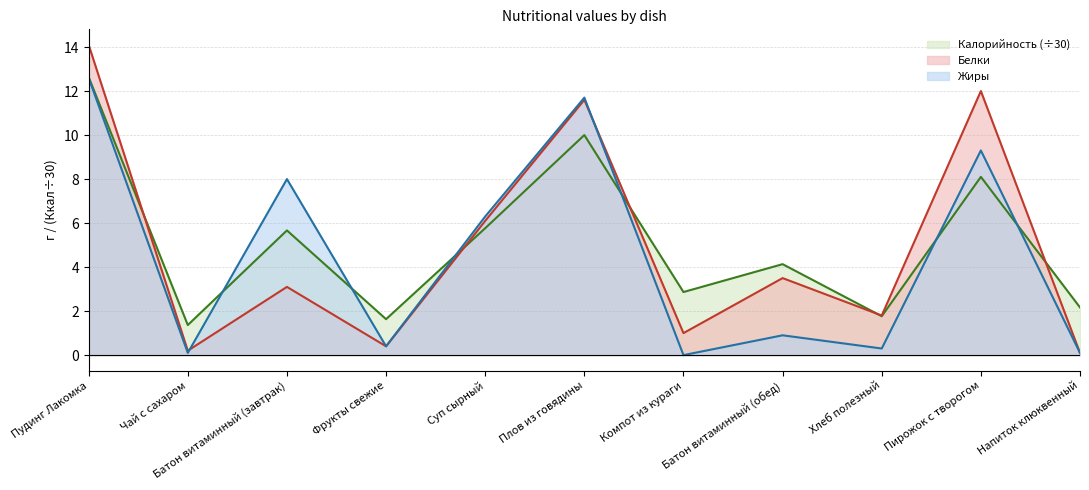

Where is the first local minimum for Калорийность?

Чай с сахаром